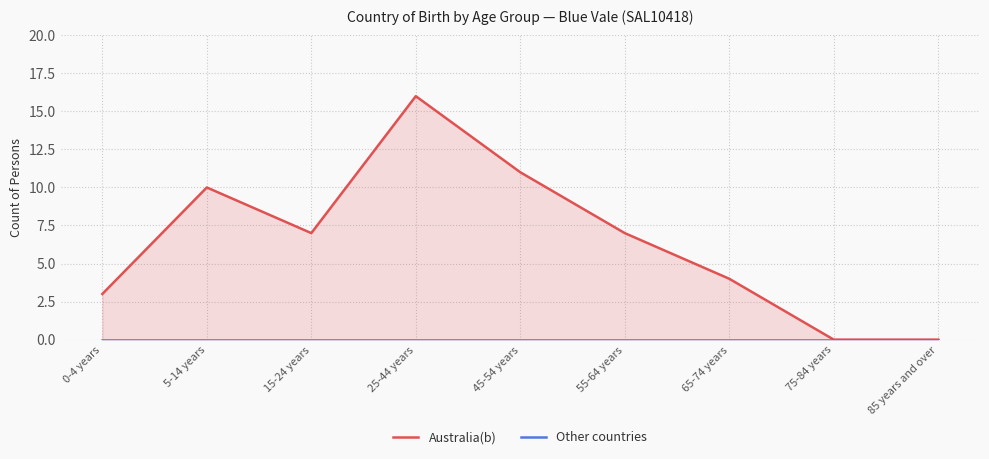

What value does the Australia(b) series have at 15-24 years?

7